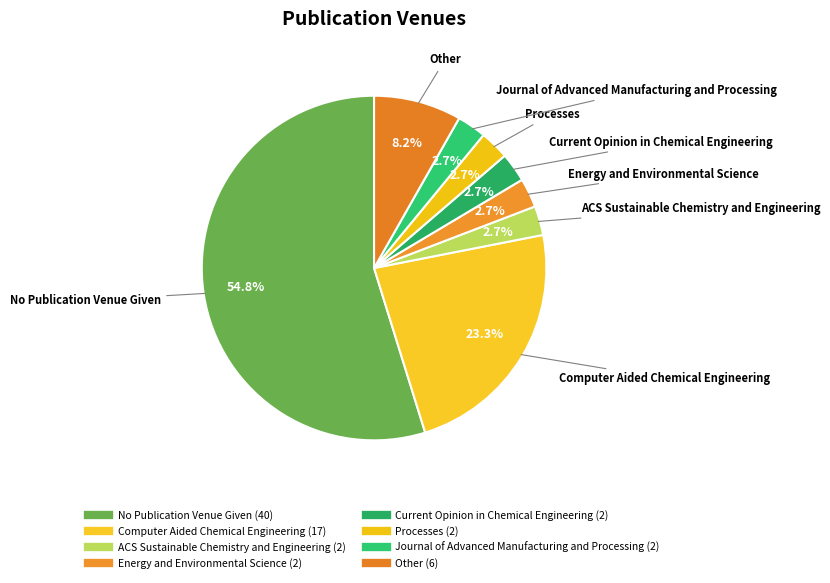

To the nearest percent, what portion does Computer Aided Chemical Engineering represent?

23%